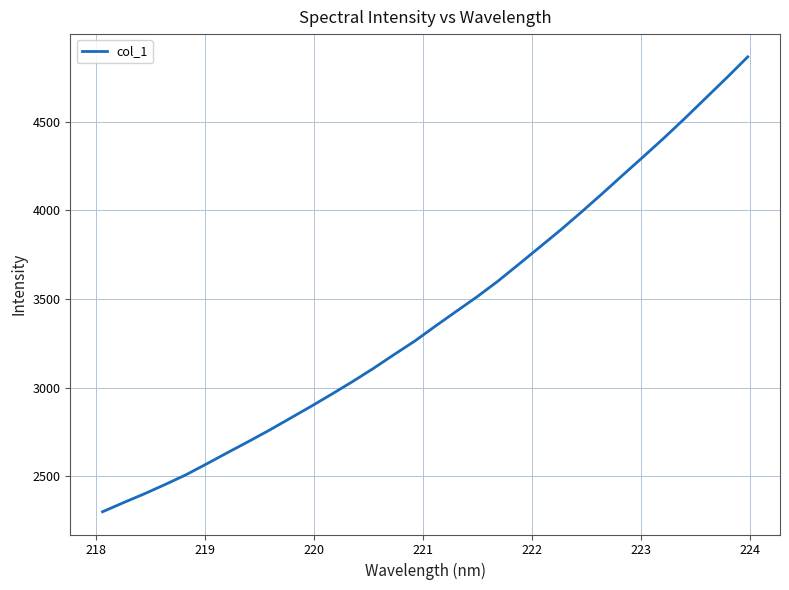

What is the smallest value displayed?

2299.5